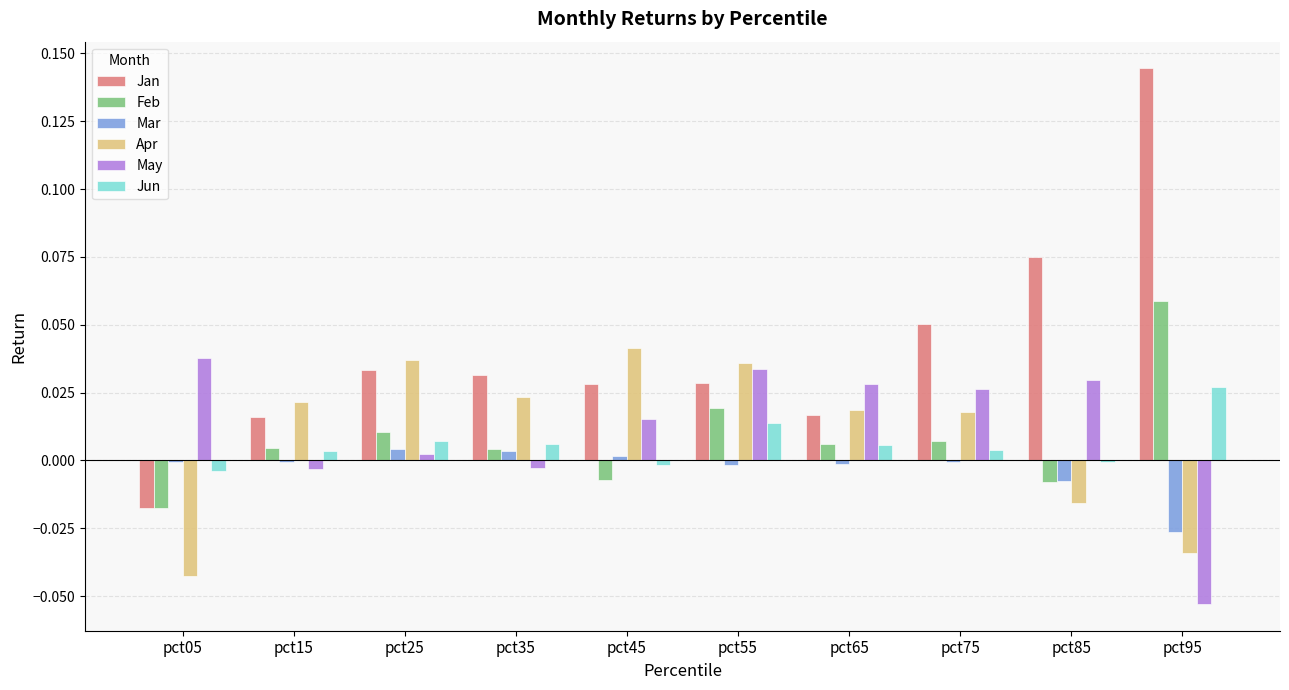

Count the number of data series in this chart.

6